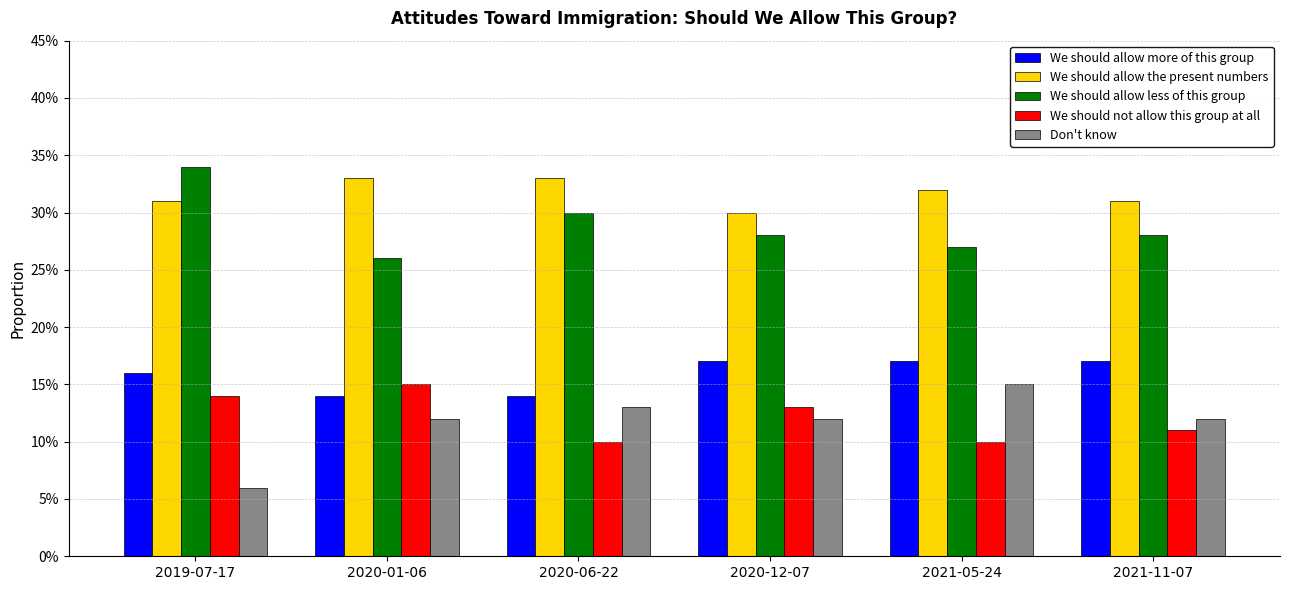

Reading right to left, extract all data points from this chart.

We should allow more of this group: 2021-11-07=0.2	2021-05-24=0.2	2020-12-07=0.2	2020-06-22=0.1	2020-01-06=0.1	2019-07-17=0.2
We should allow the present numbers: 2021-11-07=0.3	2021-05-24=0.3	2020-12-07=0.3	2020-06-22=0.3	2020-01-06=0.3	2019-07-17=0.3
We should allow less of this group: 2021-11-07=0.3	2021-05-24=0.3	2020-12-07=0.3	2020-06-22=0.3	2020-01-06=0.3	2019-07-17=0.3
We should not allow this group at all: 2021-11-07=0.1	2021-05-24=0.1	2020-12-07=0.1	2020-06-22=0.1	2020-01-06=0.1	2019-07-17=0.1
Don't know: 2021-11-07=0.1	2021-05-24=0.1	2020-12-07=0.1	2020-06-22=0.1	2020-01-06=0.1	2019-07-17=0.1